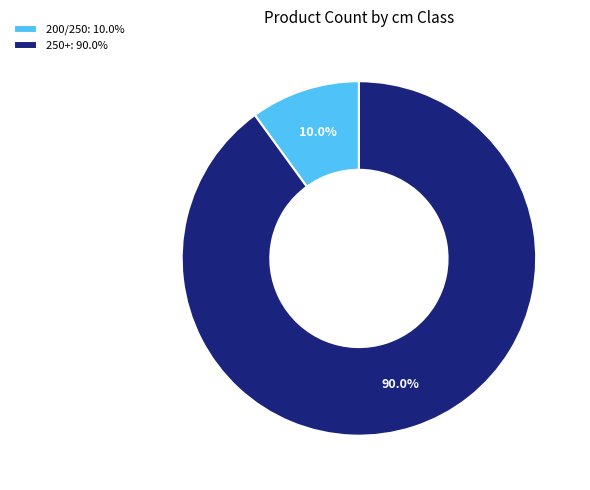

Is it true that 200/250 is 2% of the pie?

False